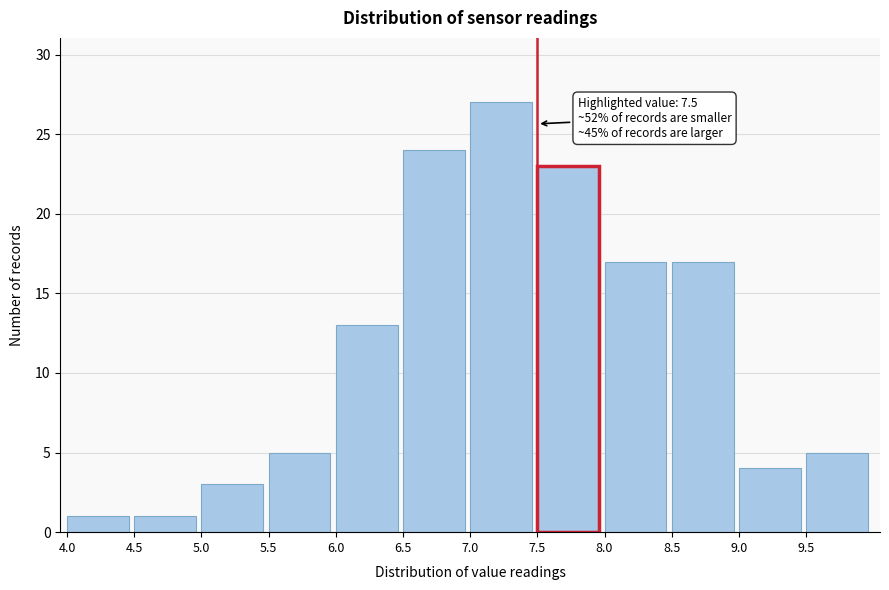

Which range on the x-axis has the tallest bar?

7.0 to 7.5